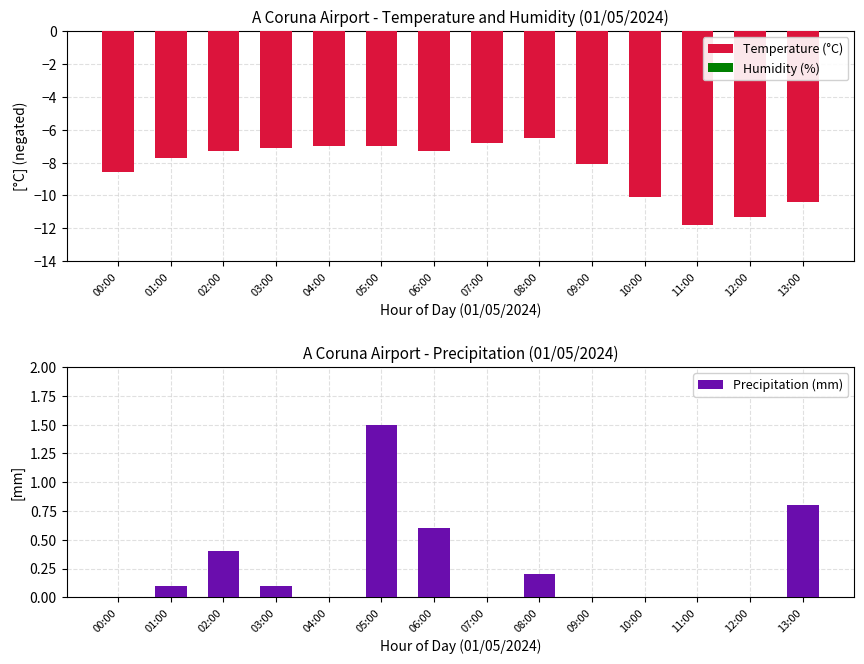

Where is Precipitation (mm) nearest to the value 0?

00:00